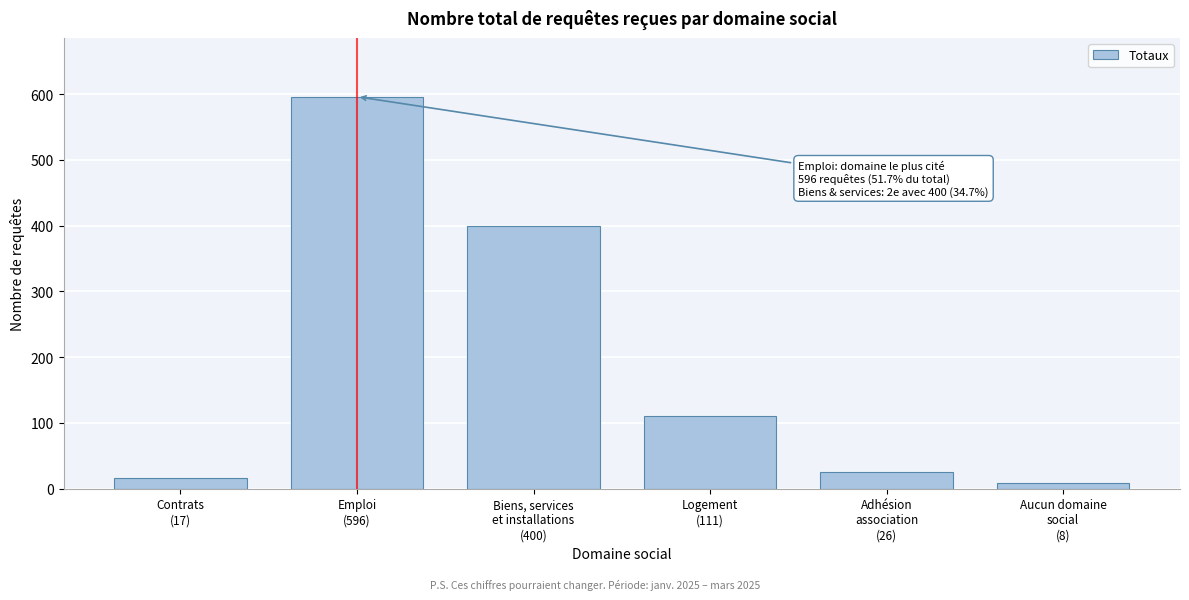

Reading left to right, extract all data points from this chart.

17	596	400	111	26	8